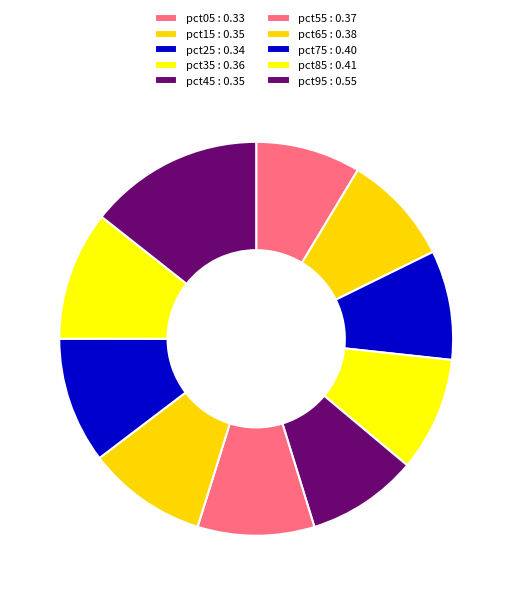

How many slices are in this pie chart?

10